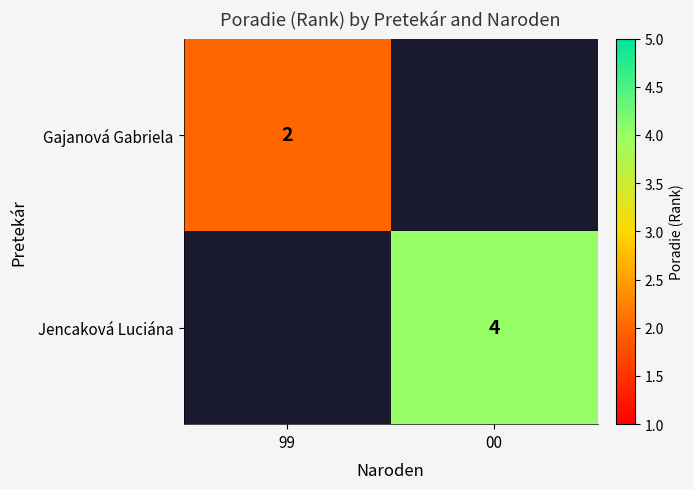

At how many categories does at least one series exceed 3?

1